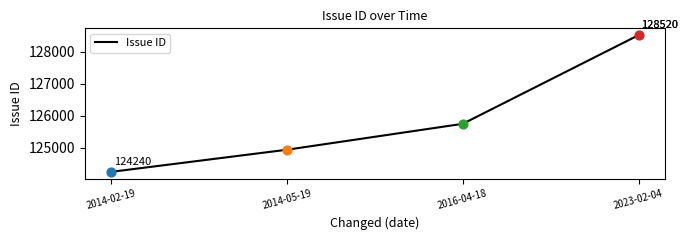

What is the change in value from 2014-05-19 to 2016-04-18?

+811